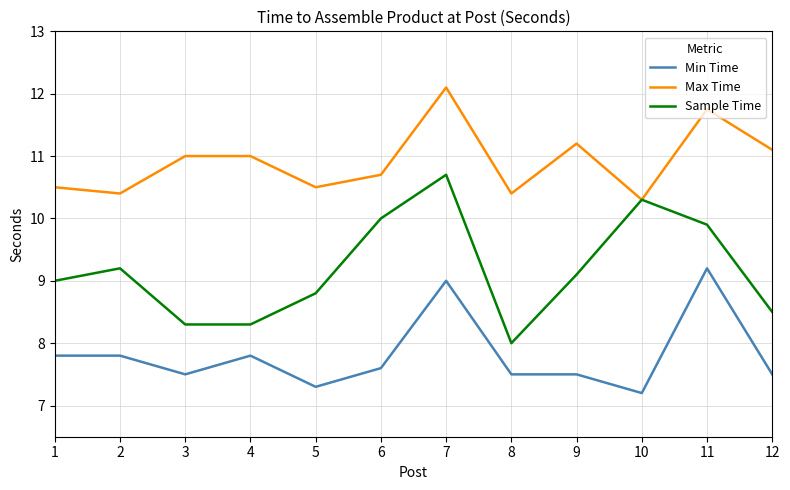

What is the average value of the Max Time series?

10.9